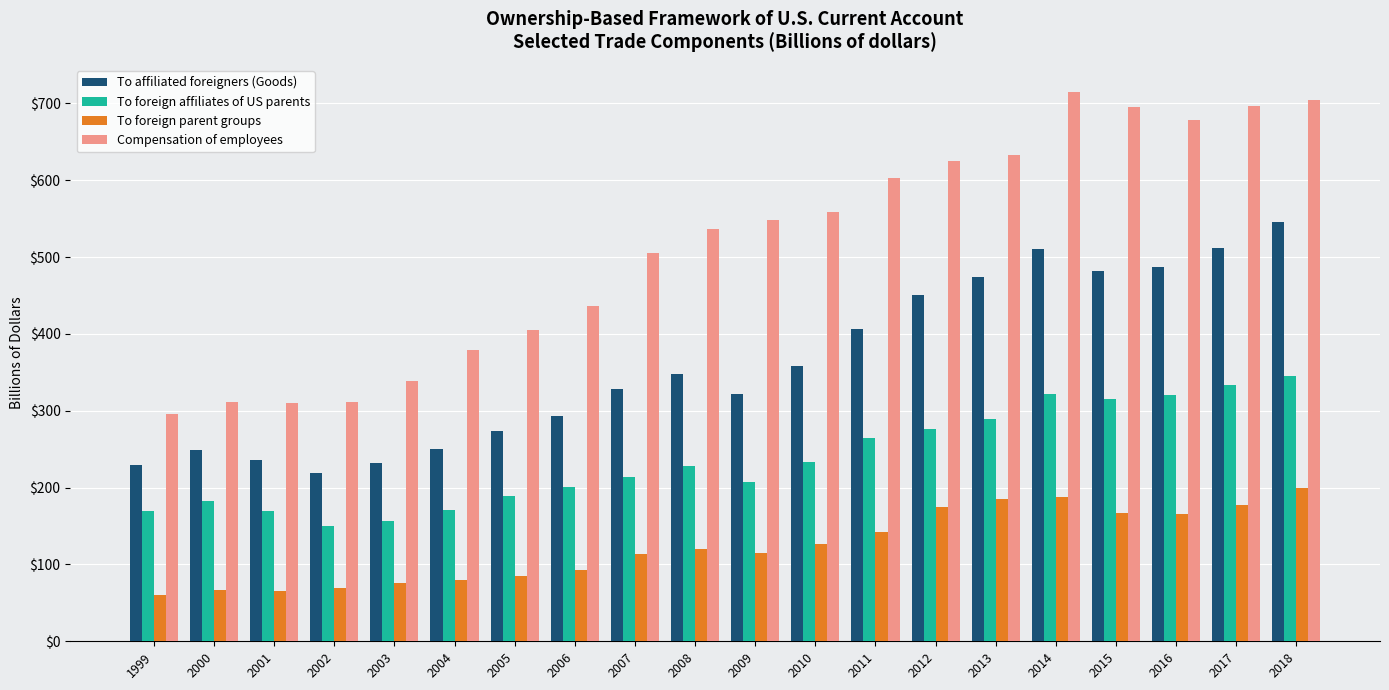

List the series in order of their overall mean, highest first.

Compensation of employees, To affiliated foreigners (Goods), To foreign affiliates of US parents, To foreign parent groups